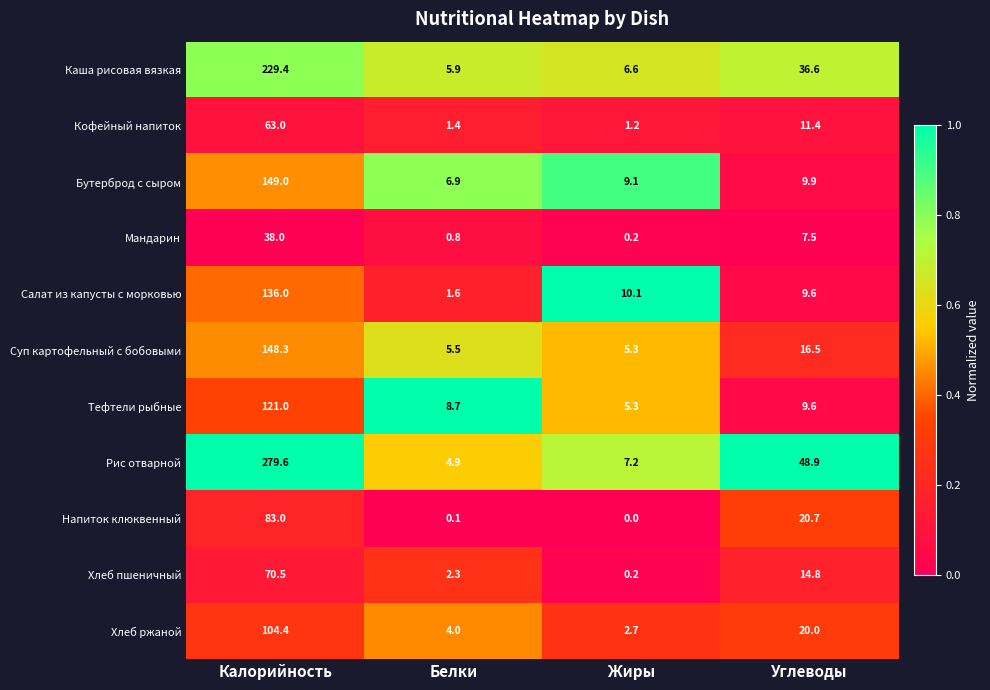

Which category has the lowest value across all series?

Жиры